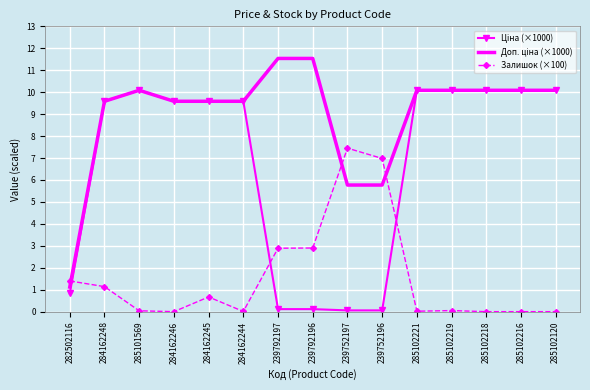

What is the difference between the highest and lowest values at 284162248?

8.4